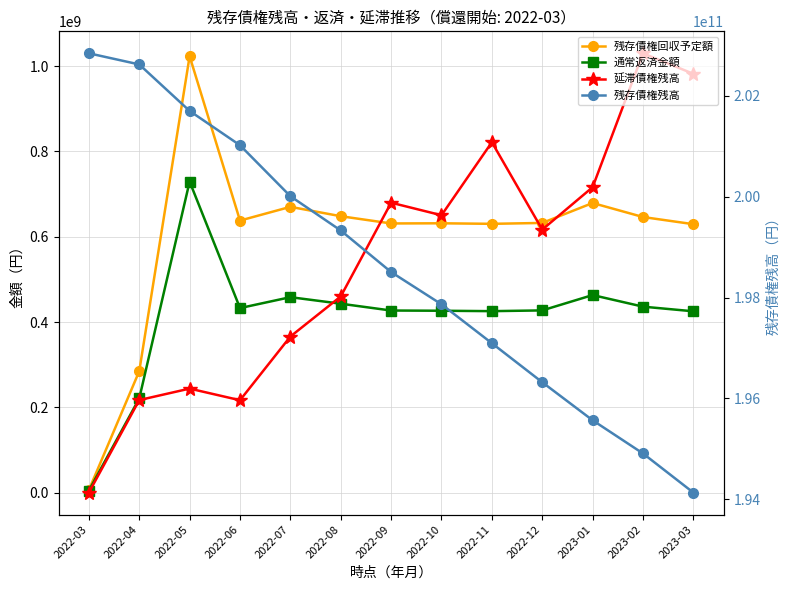

Where is the first local minimum for 残存債権回収予定額?

2022-06